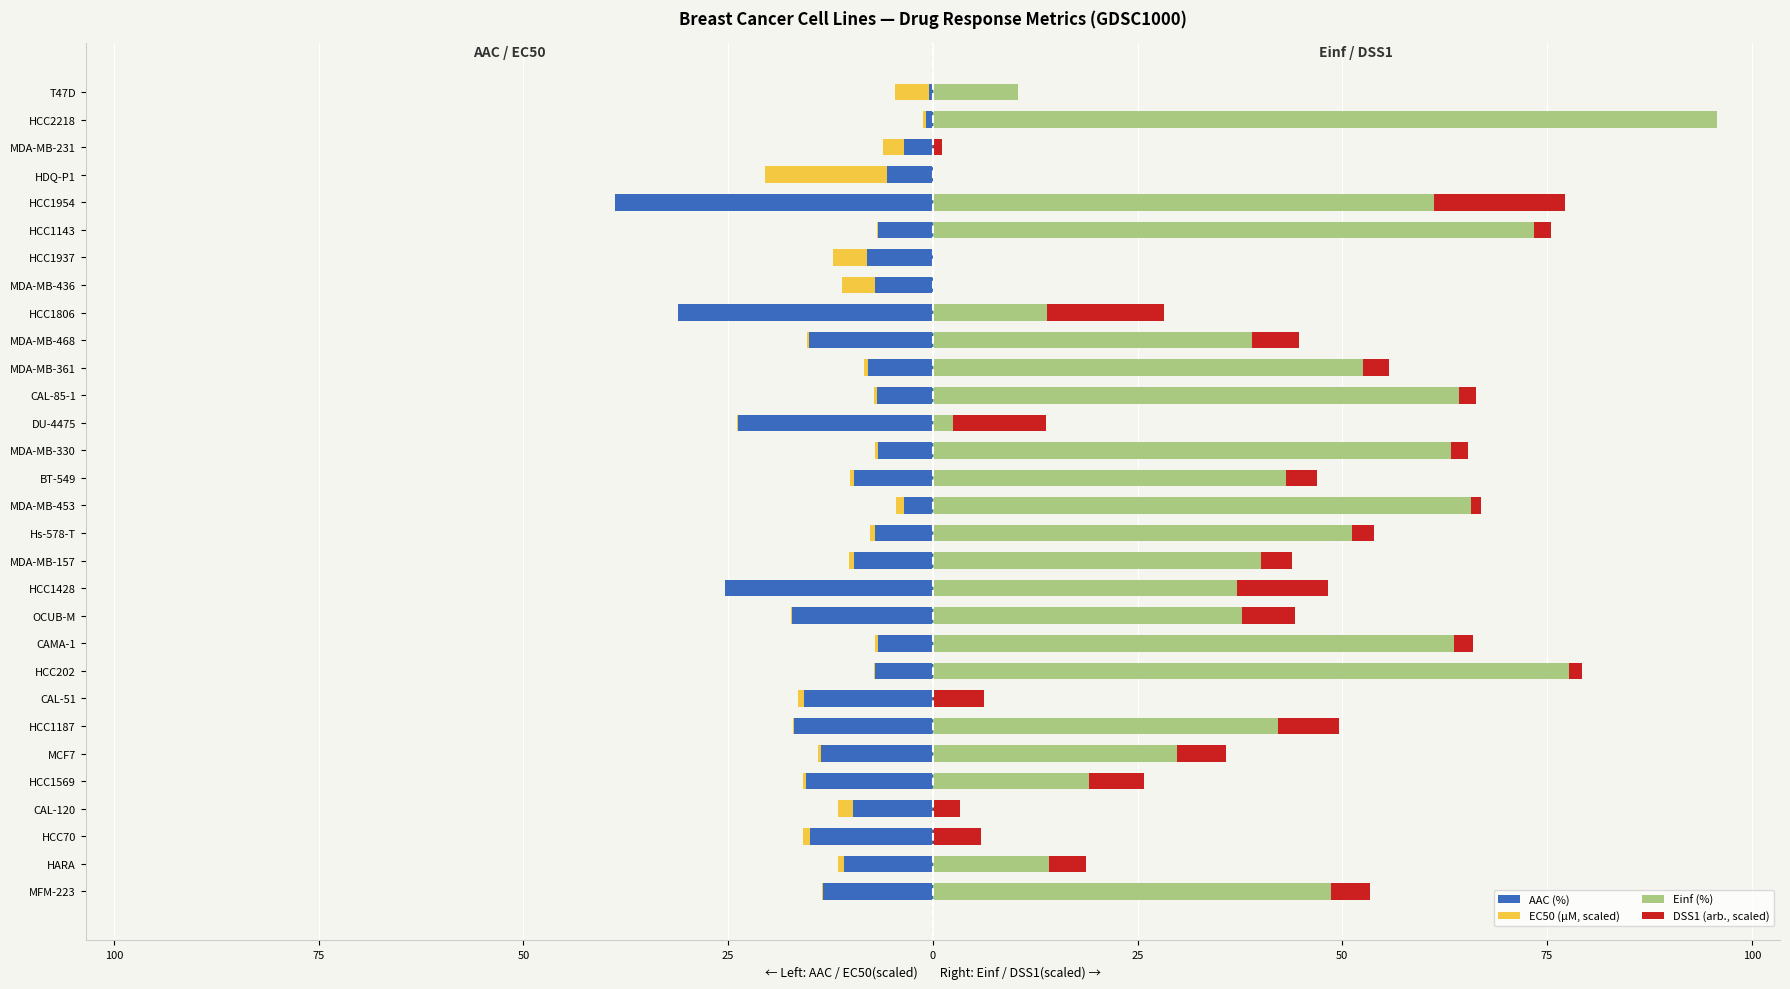

How many categories are shown in the chart?

30